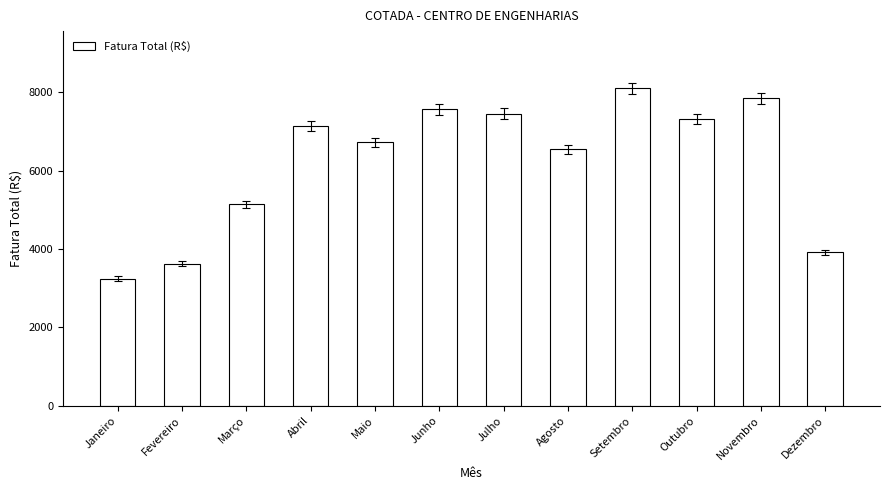

List the labels in order of value, largest first.

Setembro, Novembro, Junho, Julho, Outubro, Abril, Maio, Agosto, Março, Dezembro, Fevereiro, Janeiro